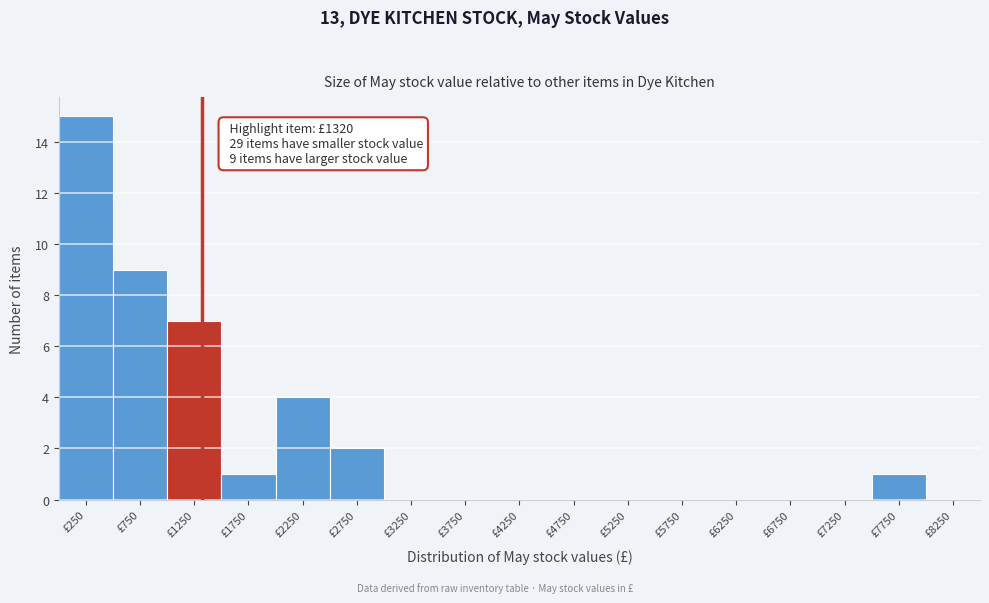

Over which range of the x-axis is the bar tallest?

0 to 500